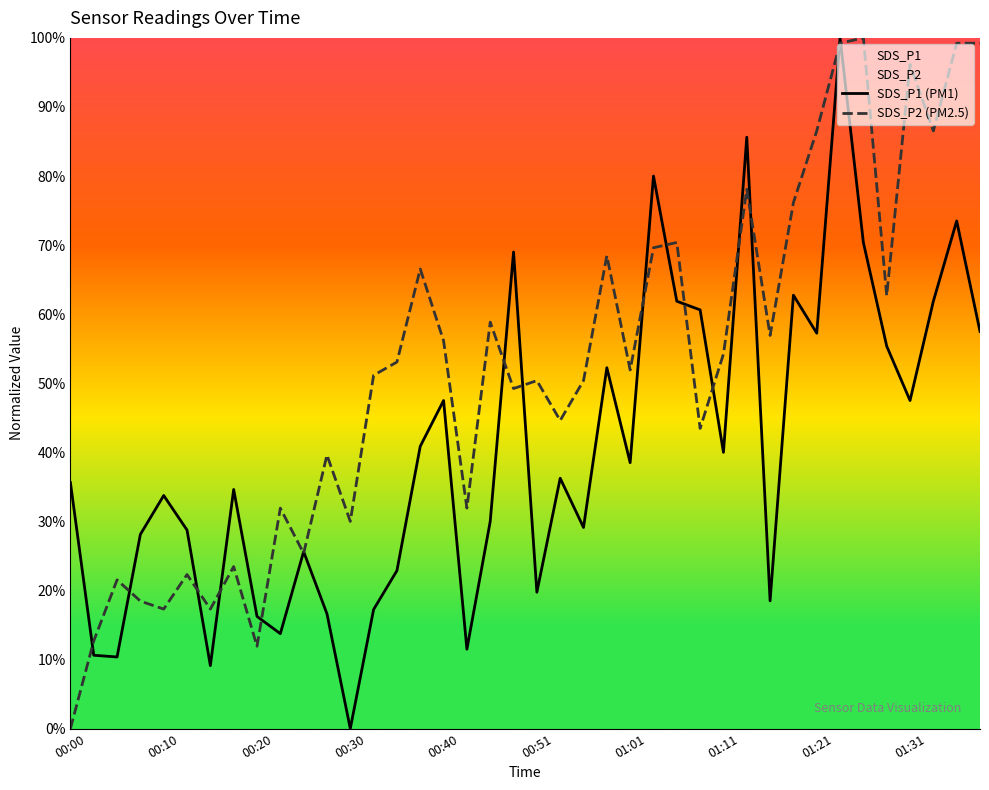

How many intersections are there between SDS_P2 (PM2.5) and SDS_P1 (PM1)?

17